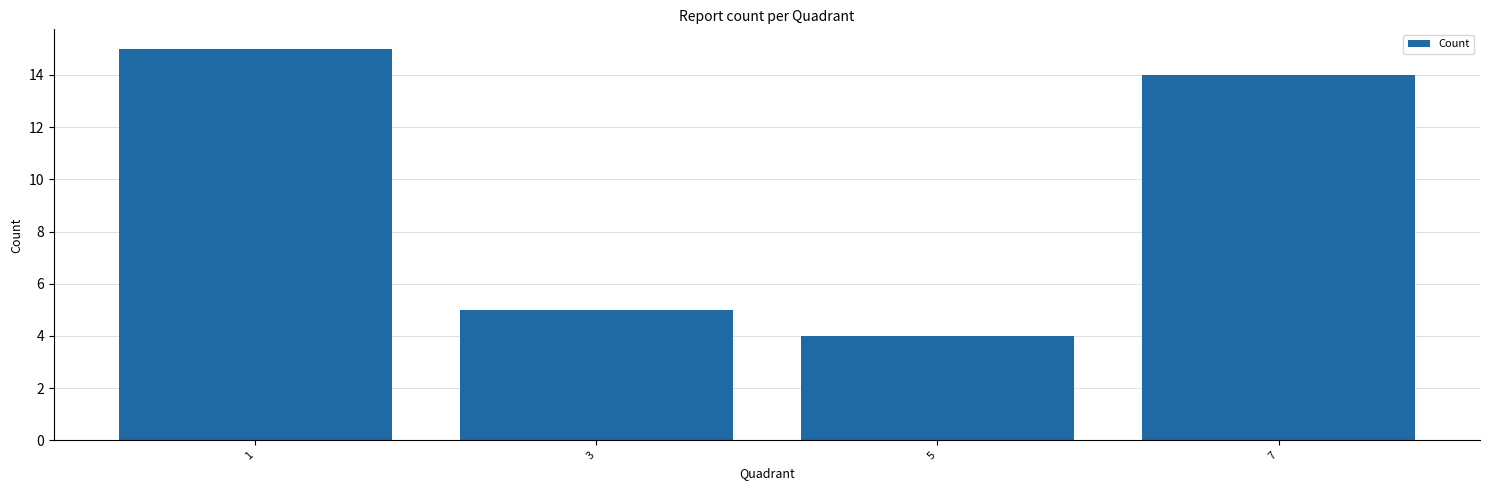

Reading left to right, transcribe all the data shown in this chart.

1=15	3=5	5=4	7=14